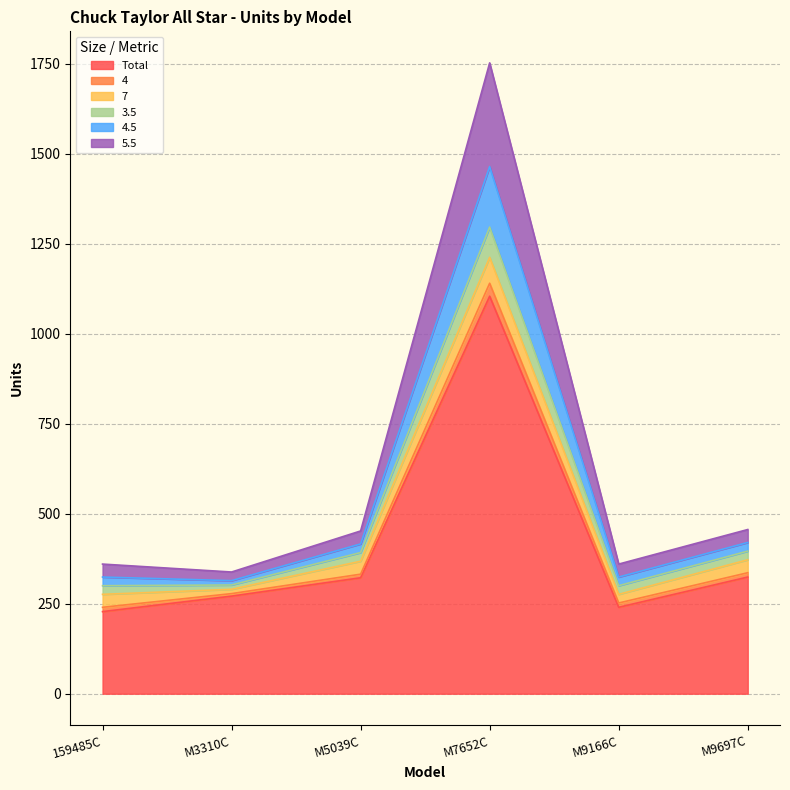

What is the maximum value shown in the chart?

1752